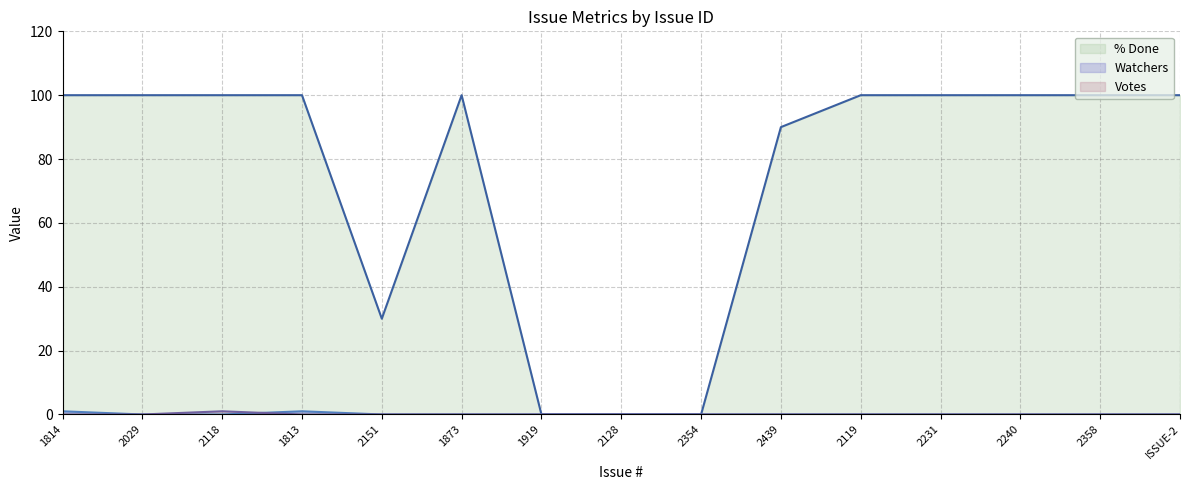

Which series has the largest total across all categories?

% Done